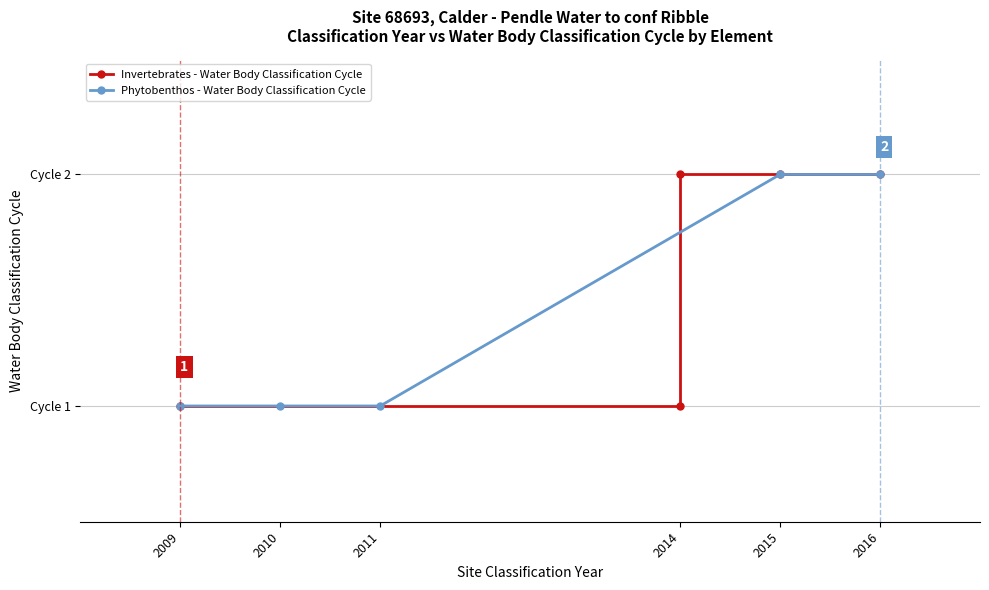

Which has a higher value, 2009 or 2014?

2014